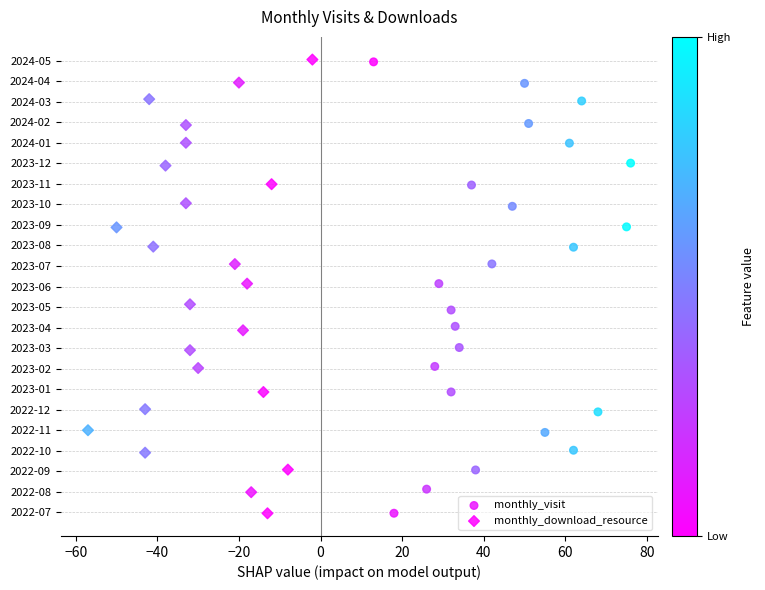

Which series contains the lowest Y value?

monthly_download_resource